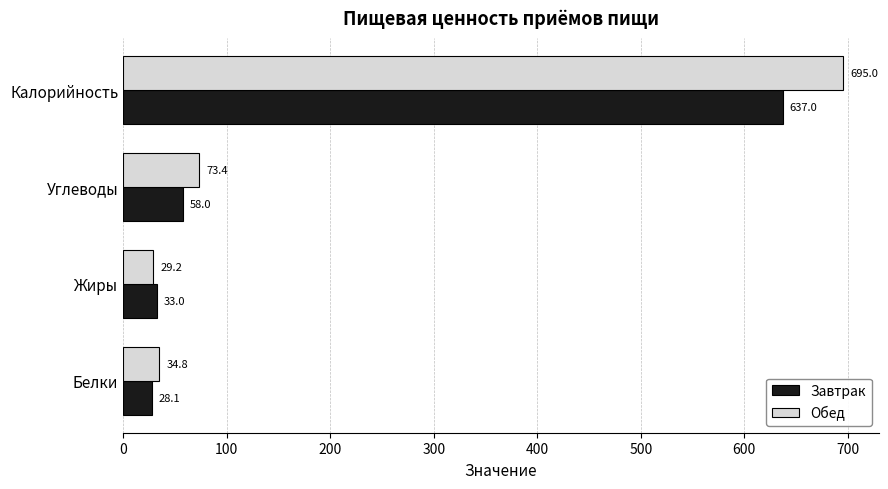

At which label is Обед closest to 362?

Углеводы